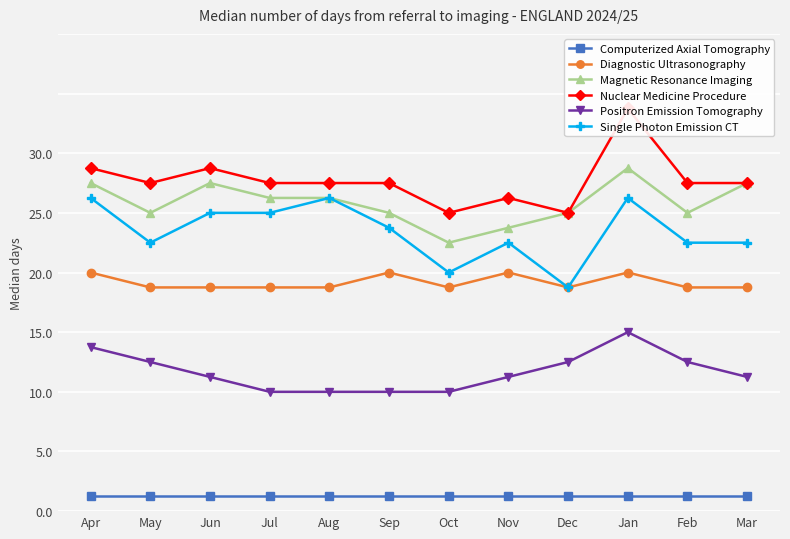

What is the approximate value of Single Photon Emission CT at Nov?

18